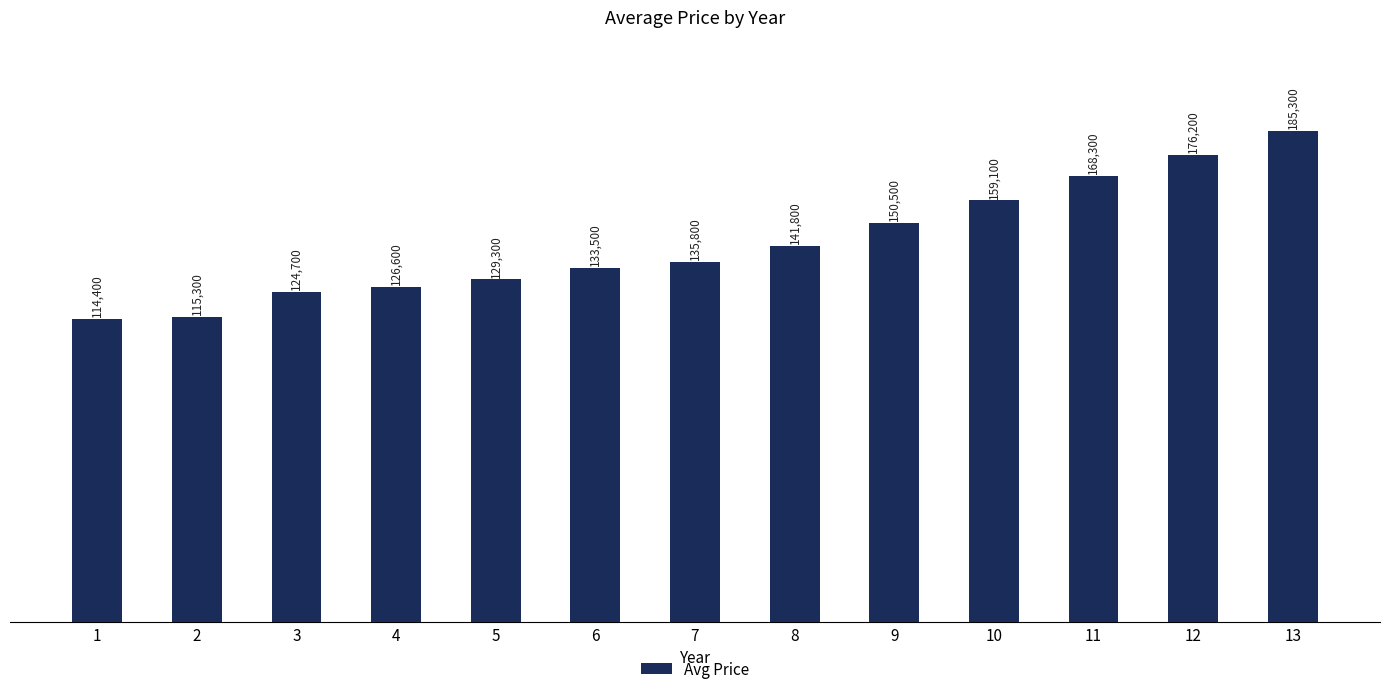

What is the sum of all values?

1860800